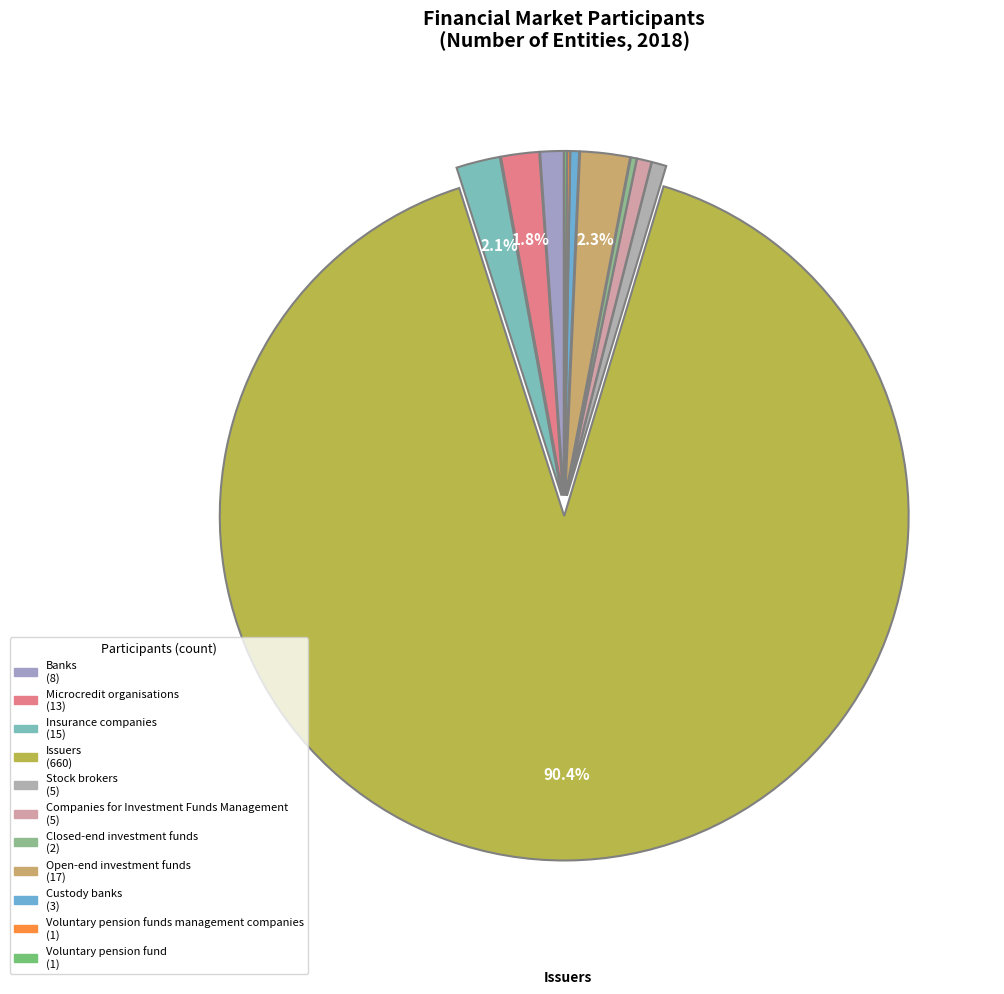

Which slice represents more than half of the pie?

Issuers